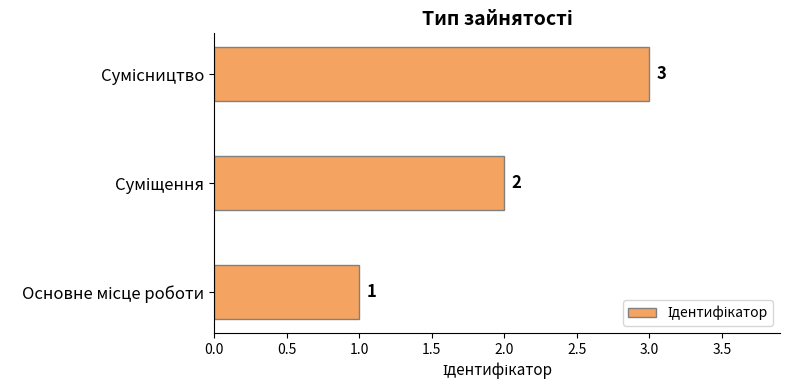

Count the number of data series in this chart.

1